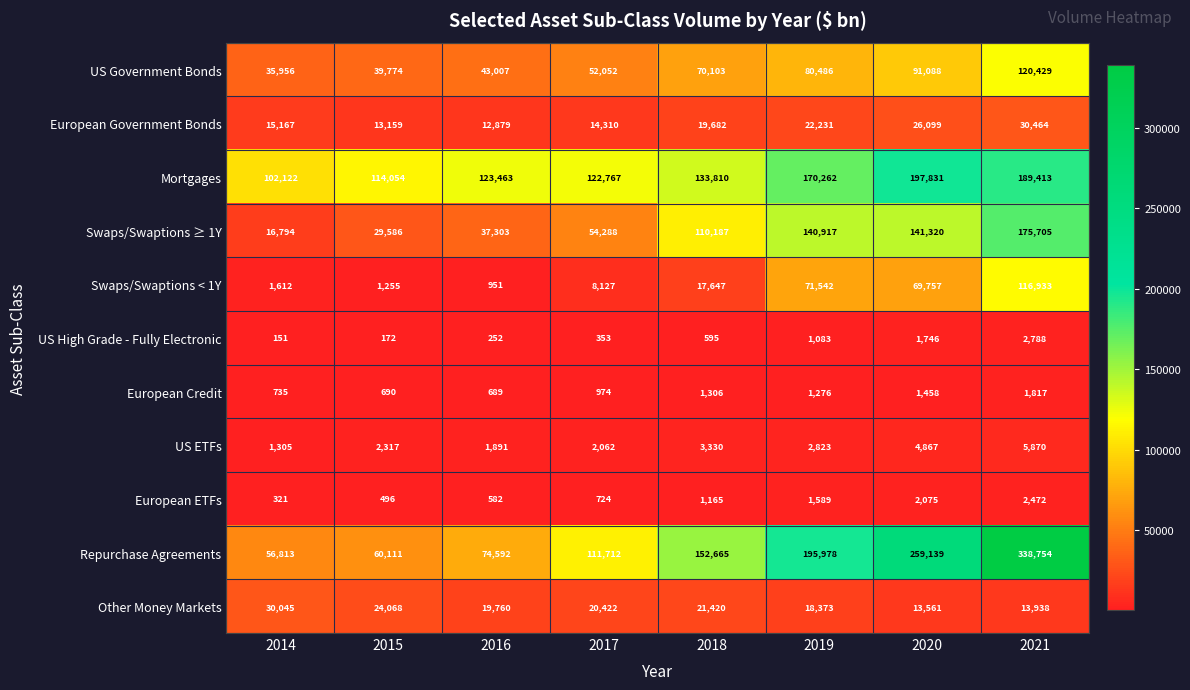

What is the average value of the US ETFs series?

3058